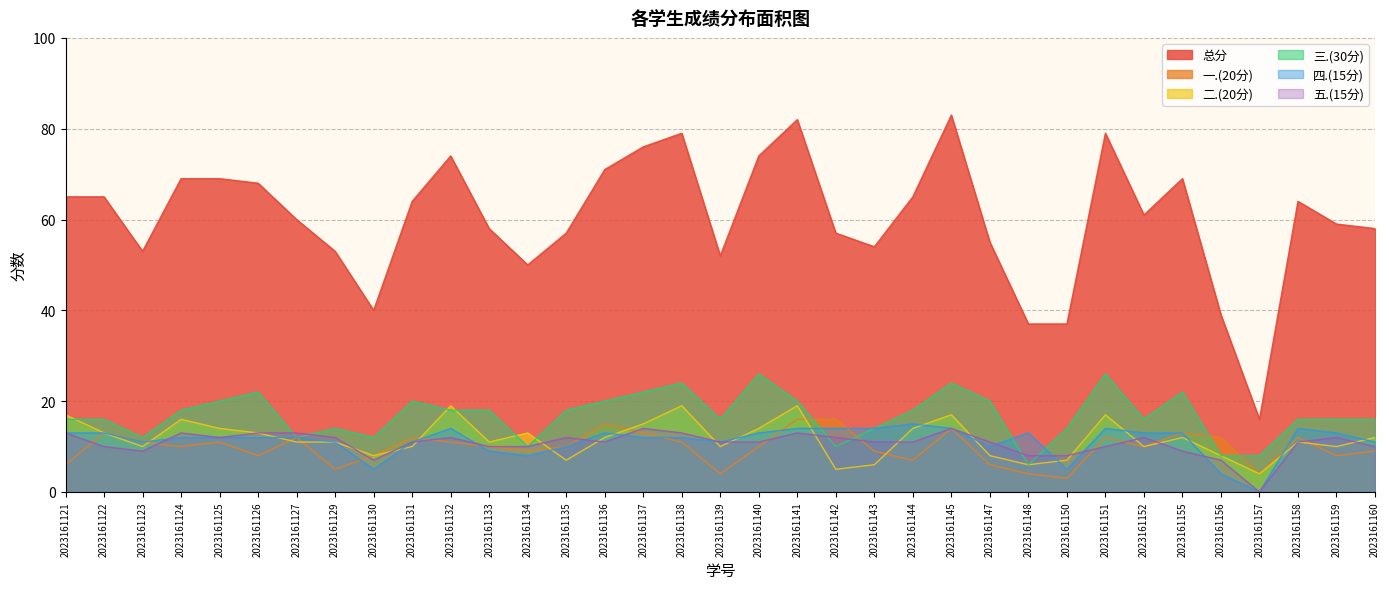

Reading left to right, list all the values displayed in this chart.

总分: 2023161121=65	2023161122=65	2023161123=53	2023161124=69	2023161125=69	2023161126=68	2023161127=60	2023161129=53	2023161130=40	2023161131=64	2023161132=74	2023161133=58	2023161134=50	2023161135=57	2023161136=71	2023161137=76	2023161138=79	2023161139=52	2023161140=74	2023161141=82	2023161142=57	2023161143=54	2023161144=65	2023161145=83	2023161147=55	2023161148=37	2023161150=37	2023161151=79	2023161152=61	2023161155=69	2023161156=39	2023161157=16	2023161158=64	2023161159=59	2023161160=58
一.(20分): 2023161121=6	2023161122=13	2023161123=11	2023161124=10	2023161125=11	2023161126=8	2023161127=12	2023161129=5	2023161130=8	2023161131=12	2023161132=11	2023161133=10	2023161134=9	2023161135=10	2023161136=15	2023161137=13	2023161138=11	2023161139=4	2023161140=10	2023161141=16	2023161142=16	2023161143=9	2023161144=7	2023161145=14	2023161147=6	2023161148=4	2023161150=3	2023161151=12	2023161152=10	2023161155=13	2023161156=12	2023161157=4	2023161158=12	2023161159=8	2023161160=9
二.(20分): 2023161121=17	2023161122=13	2023161123=10	2023161124=16	2023161125=14	2023161126=13	2023161127=11	2023161129=11	2023161130=8	2023161131=10	2023161132=19	2023161133=11	2023161134=13	2023161135=7	2023161136=12	2023161137=15	2023161138=19	2023161139=10	2023161140=14	2023161141=19	2023161142=5	2023161143=6	2023161144=14	2023161145=17	2023161147=8	2023161148=6	2023161150=7	2023161151=17	2023161152=10	2023161155=12	2023161156=8	2023161157=4	2023161158=11	2023161159=10	2023161160=12
三.(30分): 2023161121=16	2023161122=16	2023161123=12	2023161124=18	2023161125=20	2023161126=22	2023161127=12	2023161129=14	2023161130=12	2023161131=20	2023161132=18	2023161133=18	2023161134=10	2023161135=18	2023161136=20	2023161137=22	2023161138=24	2023161139=16	2023161140=26	2023161141=20	2023161142=10	2023161143=14	2023161144=18	2023161145=24	2023161147=20	2023161148=6	2023161150=14	2023161151=26	2023161152=16	2023161155=22	2023161156=8	2023161157=8	2023161158=16	2023161159=16	2023161160=16
四.(15分): 2023161121=13	2023161122=13	2023161123=11	2023161124=12	2023161125=12	2023161126=12	2023161127=12	2023161129=11	2023161130=5	2023161131=11	2023161132=14	2023161133=9	2023161134=8	2023161135=10	2023161136=13	2023161137=12	2023161138=12	2023161139=11	2023161140=13	2023161141=14	2023161142=14	2023161143=14	2023161144=15	2023161145=14	2023161147=10	2023161148=13	2023161150=5	2023161151=14	2023161152=13	2023161155=13	2023161156=4	2023161157=0	2023161158=14	2023161159=13	2023161160=11
五.(15分): 2023161121=13	2023161122=10	2023161123=9	2023161124=13	2023161125=12	2023161126=13	2023161127=13	2023161129=12	2023161130=7	2023161131=11	2023161132=12	2023161133=10	2023161134=10	2023161135=12	2023161136=11	2023161137=14	2023161138=13	2023161139=11	2023161140=11	2023161141=13	2023161142=12	2023161143=11	2023161144=11	2023161145=14	2023161147=11	2023161148=8	2023161150=8	2023161151=10	2023161152=12	2023161155=9	2023161156=7	2023161157=0	2023161158=11	2023161159=12	2023161160=10